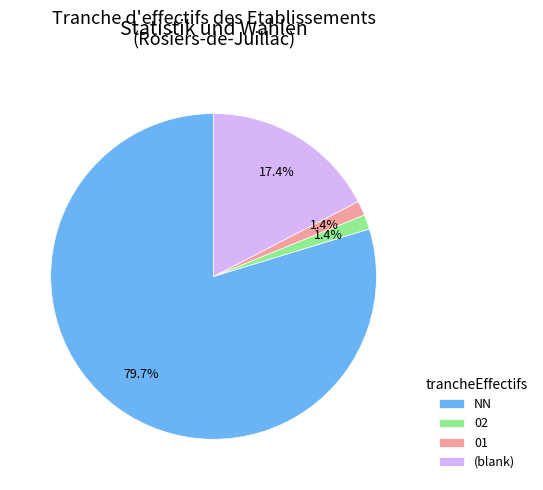

What percentage is NOT represented by 02?

98.6%